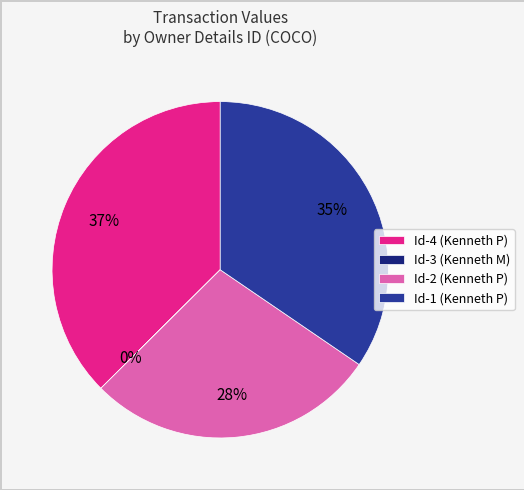

Do Id-1 (Kenneth P) and Id-2 (Kenneth P) together represent more than half of the pie?

Yes